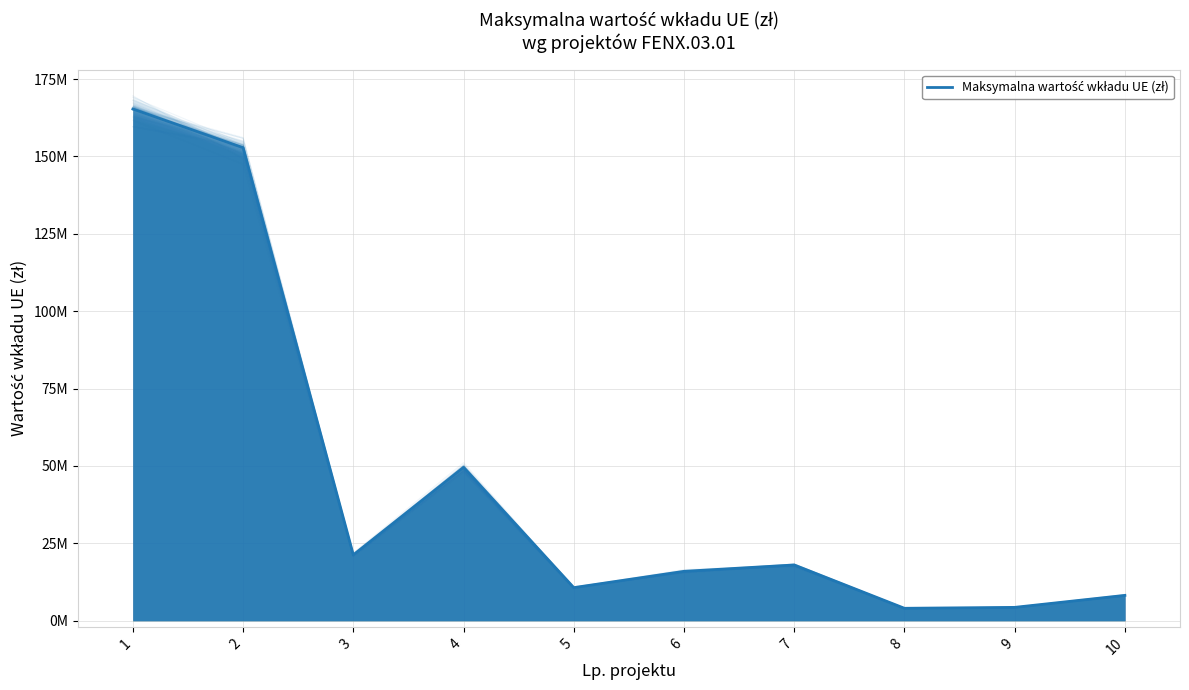

Which label corresponds to the largest value in the chart?

1